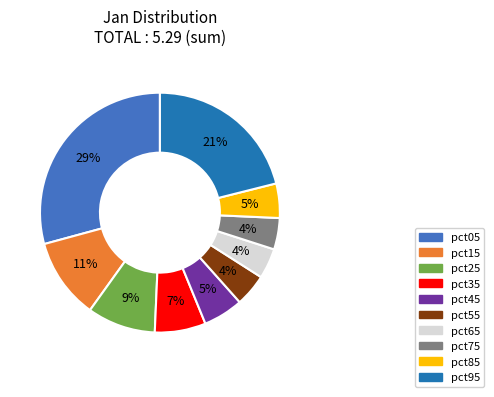

Does pct75 account for over 50% of the chart?

No